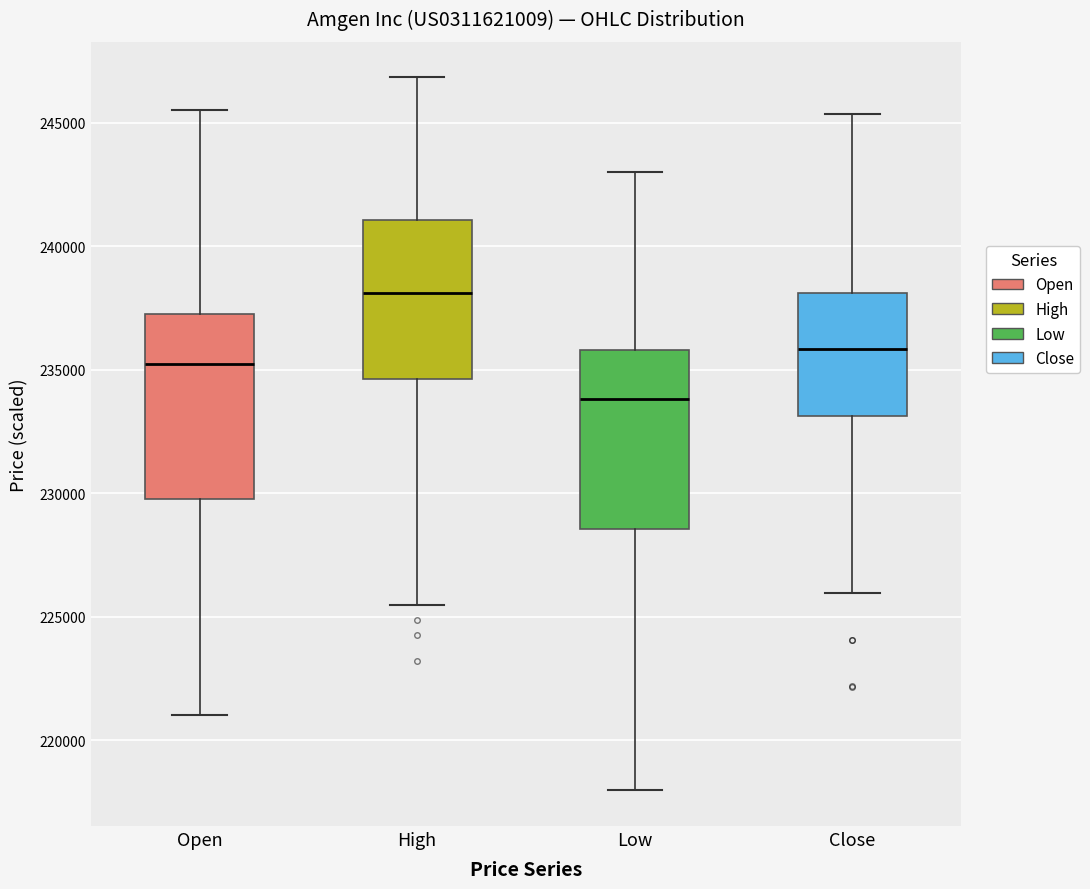

Which box has the highest median line?

High